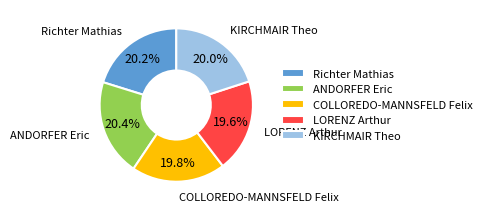

How many segments does this pie chart have?

5